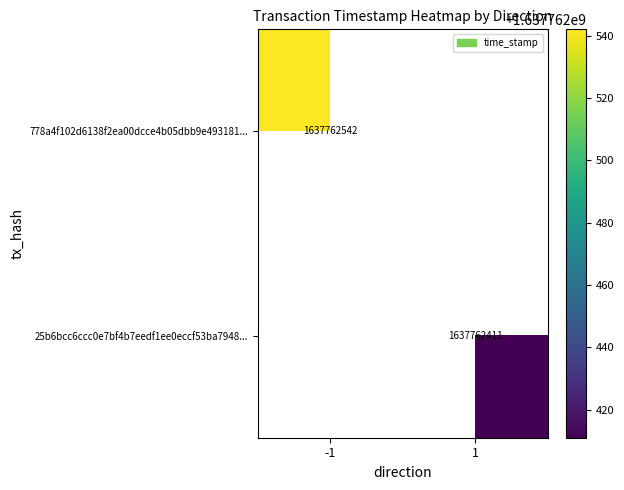

Count the number of categories in the chart.

2